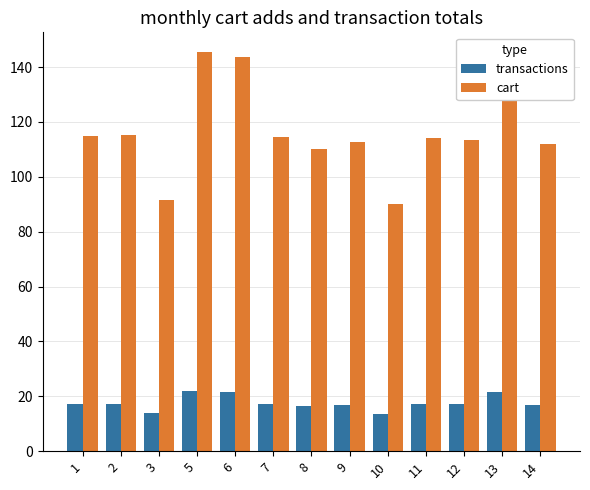

Which series has the largest total across all categories?

cart